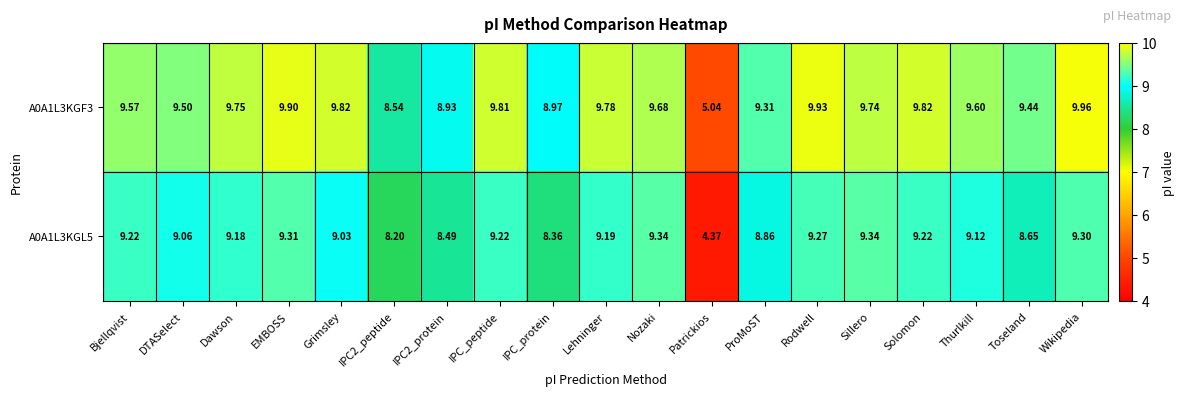

Which category has the lowest value in the A0A1L3KGF3 series?

Patrickios